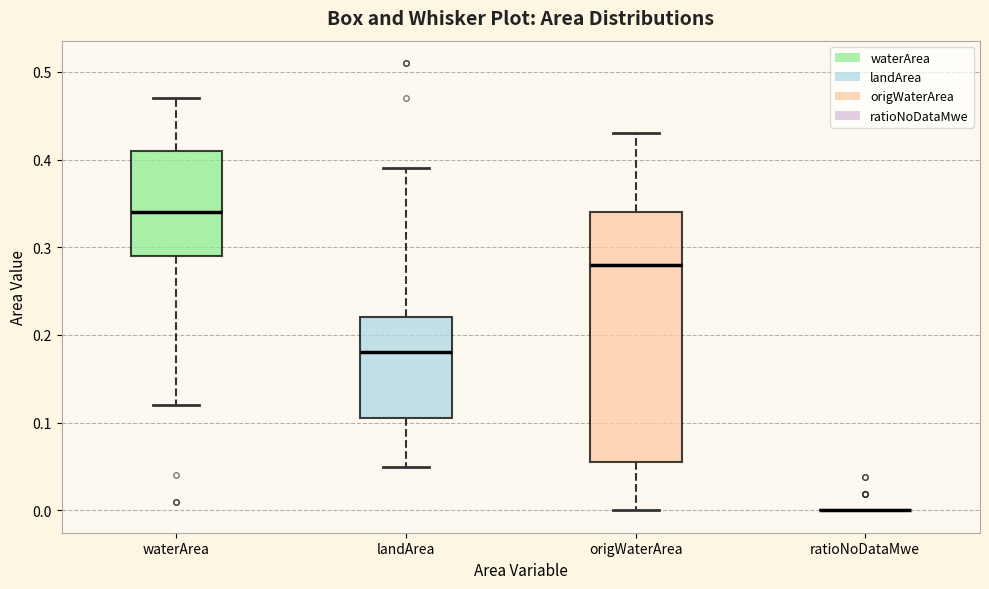

Reading left to right, read every box against the y-axis: the position of its median line, the range the box covers, and the ends of its whiskers. The values are not printed on the chart, so give them approximately, as read against the axis.

waterArea: median 0.34, box 0.29 to 0.41, whiskers 0.12 to 0.47
landArea: median 0.18, box 0.11 to 0.22, whiskers 0.05 to 0.39
origWaterArea: median 0.28, box 0.06 to 0.34, whiskers 0.00 to 0.43
ratioNoDataMwe: box collapsed to a line at 0.00, whiskers 0.00 to 0.00